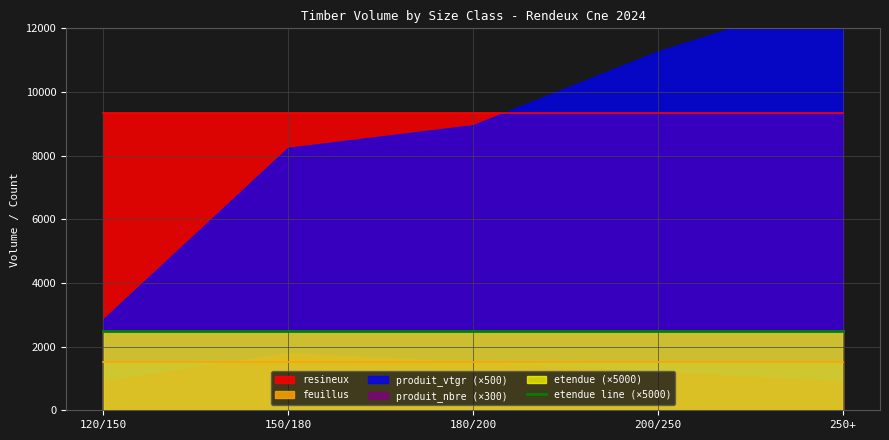

What is the sum of the feuillus values at 180/200 and 250+?

3038.6